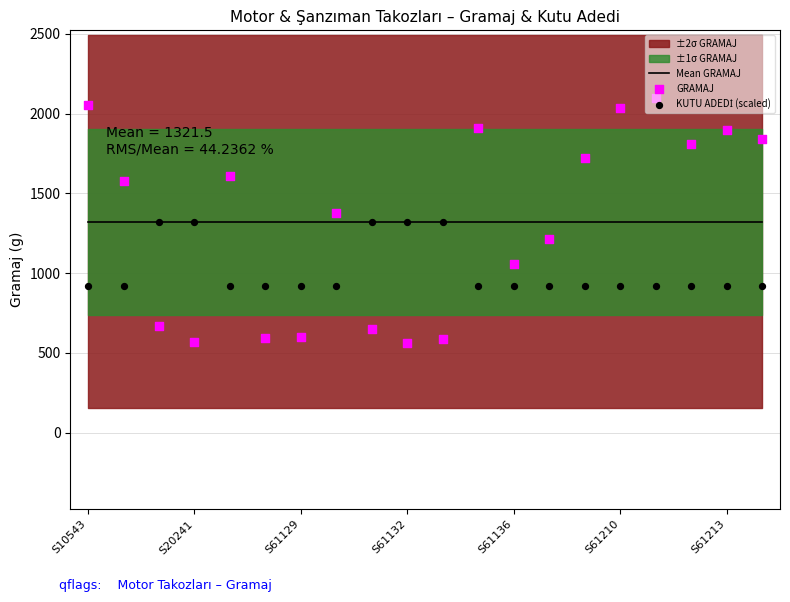

Is the value of KUTU ADEDİ (scaled) at 19 greater than the value of GRAMAJ at 13?

No